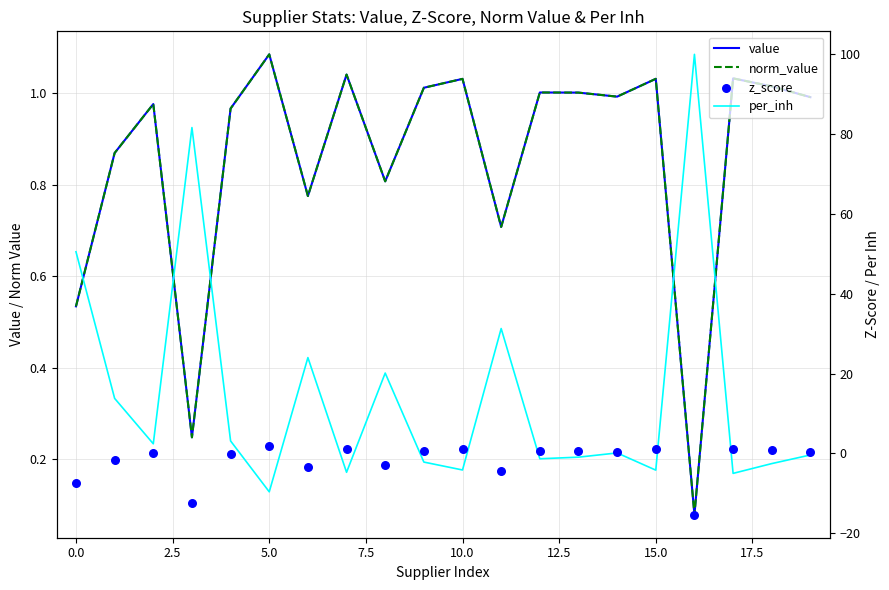

Which series contains the highest Y value?

per_inh